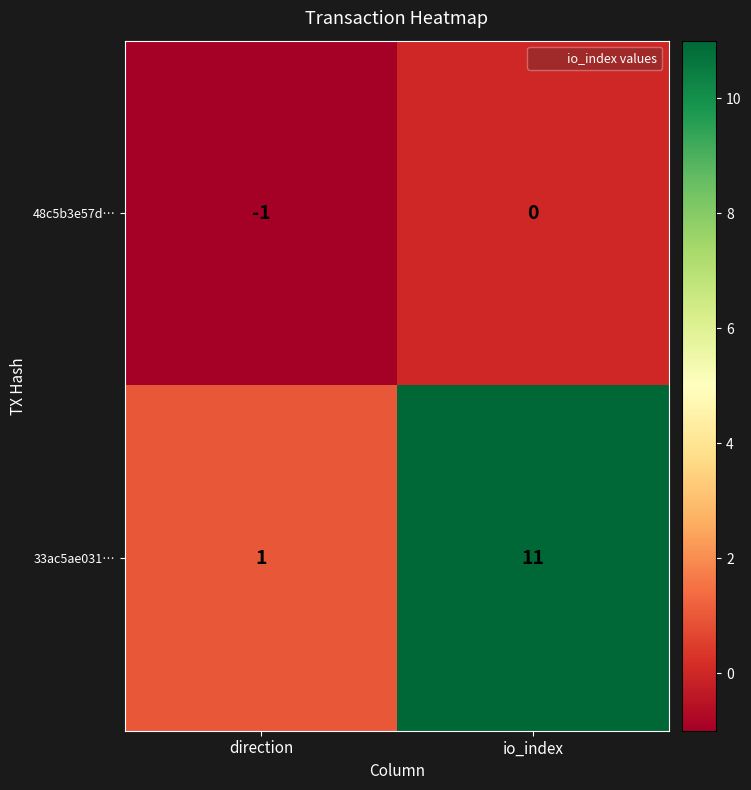

At how many categories does at least one series exceed 0?

2